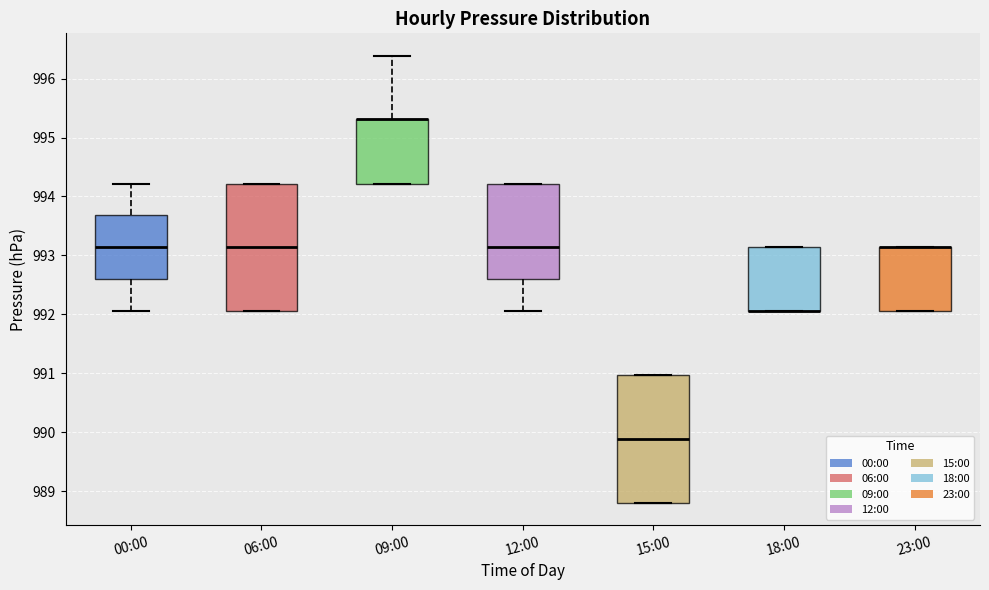

Where is the upper edge of the box for 06:00 on the y-axis? The values are not printed on the chart, so give them approximately, as read against the axis.

994.2